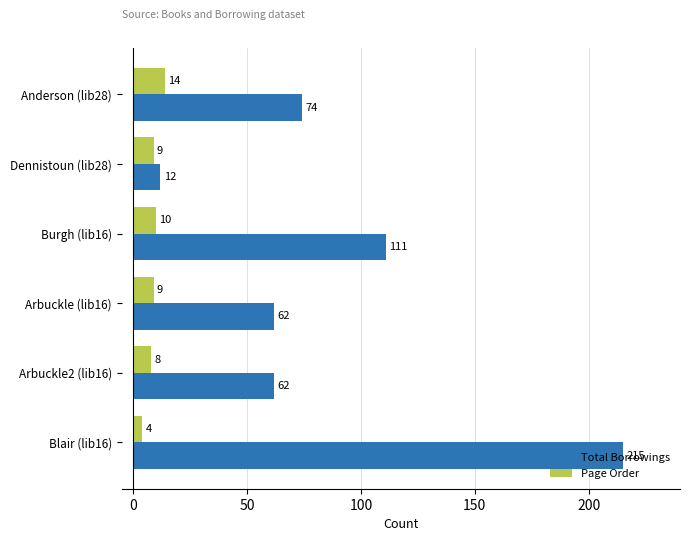

What is the lowest value of the Page Order series?

4